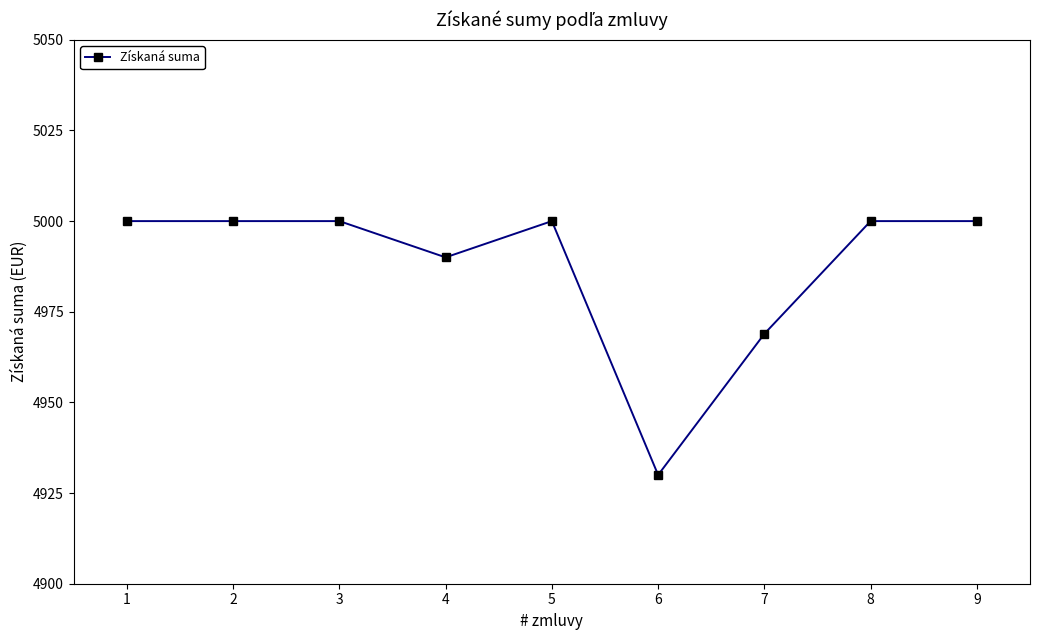

What is the value of the 9th point from the left?

5000.0